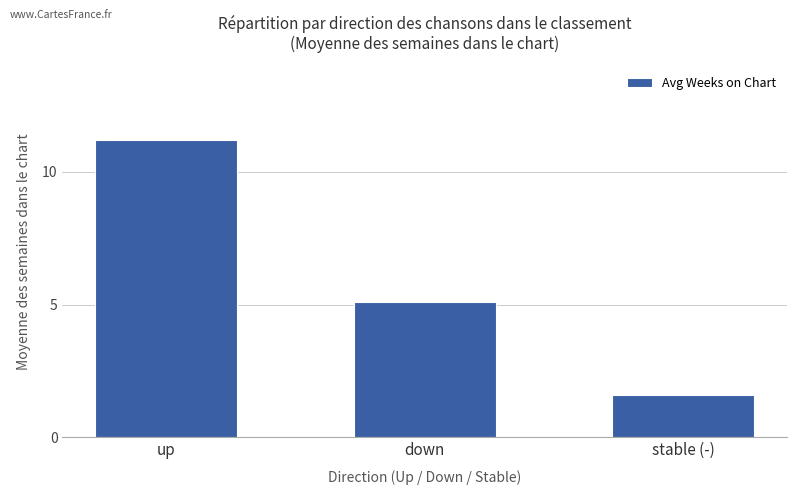

Reading left to right, what are all the values shown in this chart?

up=11.2	down=5.1	stable (-)=1.6